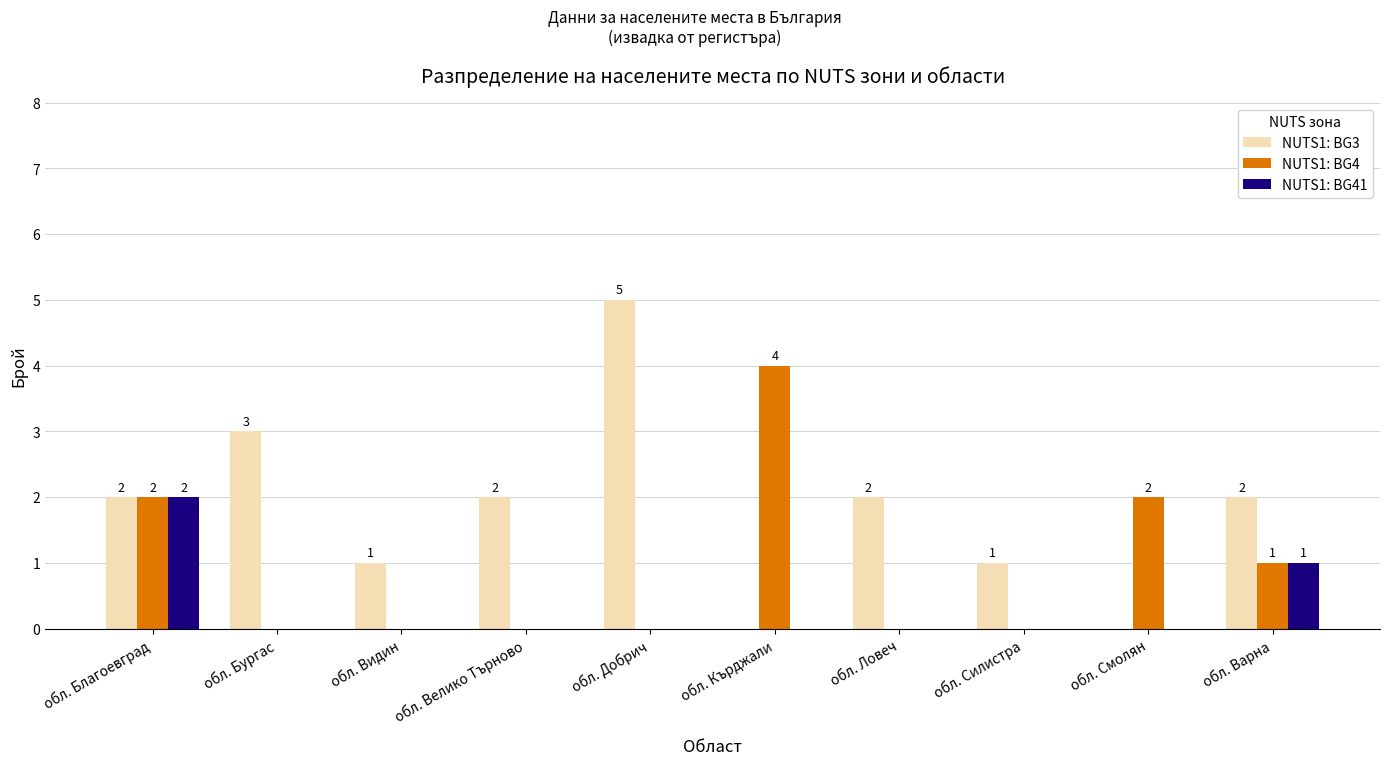

At which category does the chart reach its peak across all series?

обл. Добрич